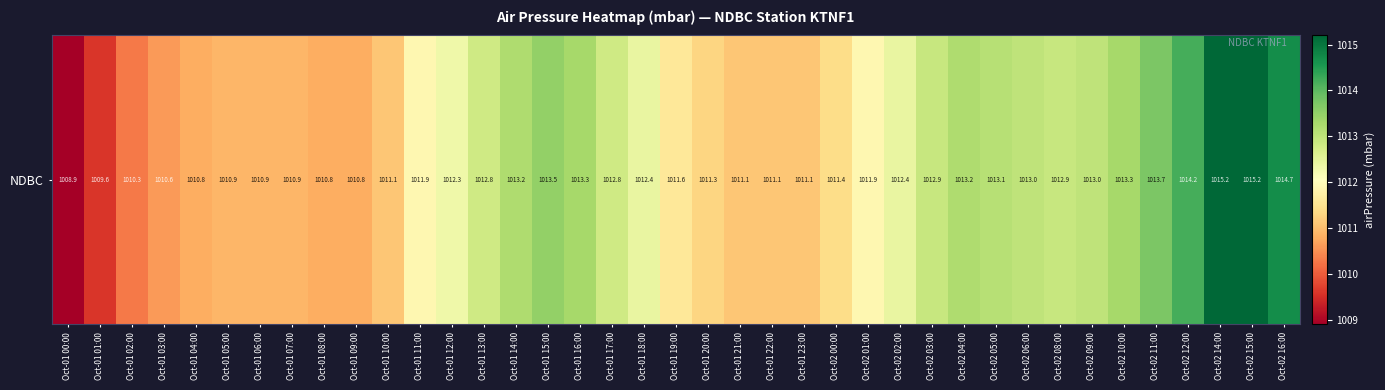

What is the change in value from Oct-01 02:00 to Oct-01 14:00?

+2.9